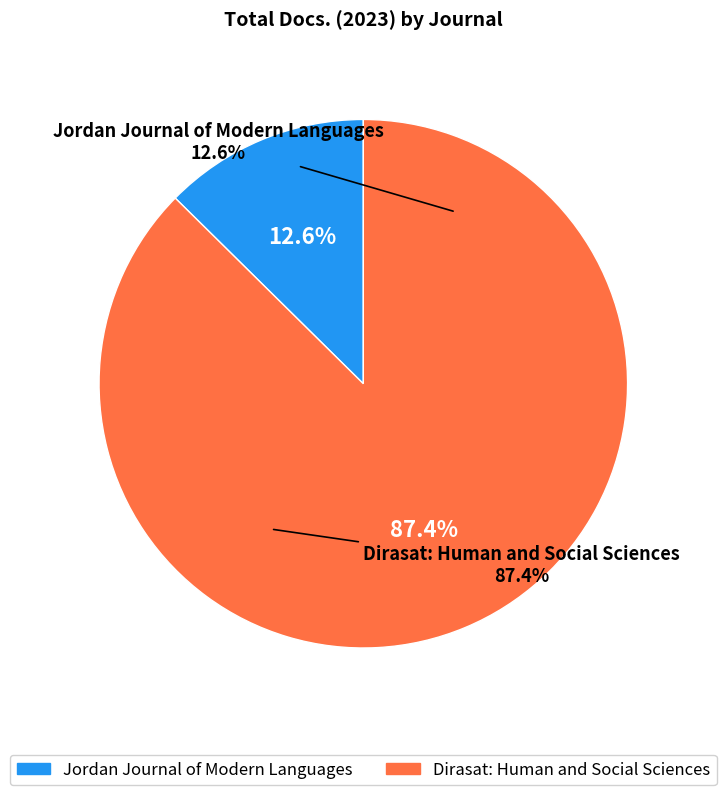

How many segments does this pie chart have?

2